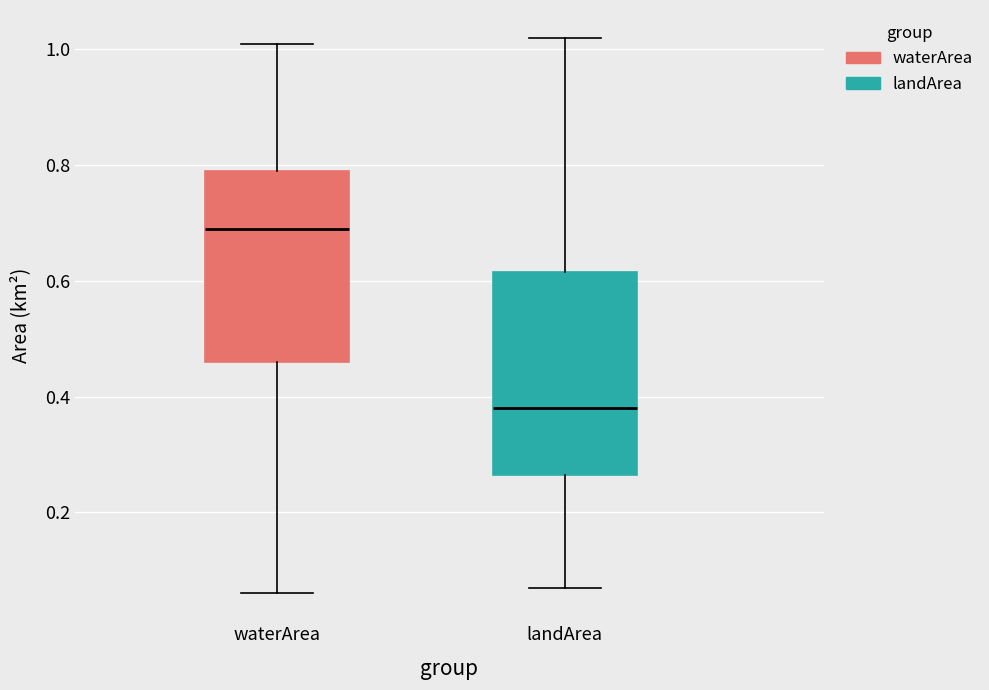

Reading left to right, transcribe this box plot: for each box, give where its median line is, the range the box spans, and where its two whiskers end, as read against the y-axis. The values are not printed on the chart, so give them approximately, as read against the axis.

waterArea: median 0.70, box 0.46 to 0.80, whiskers 0.06 to 1.02
landArea: median 0.38, box 0.26 to 0.62, whiskers 0.08 to 1.02